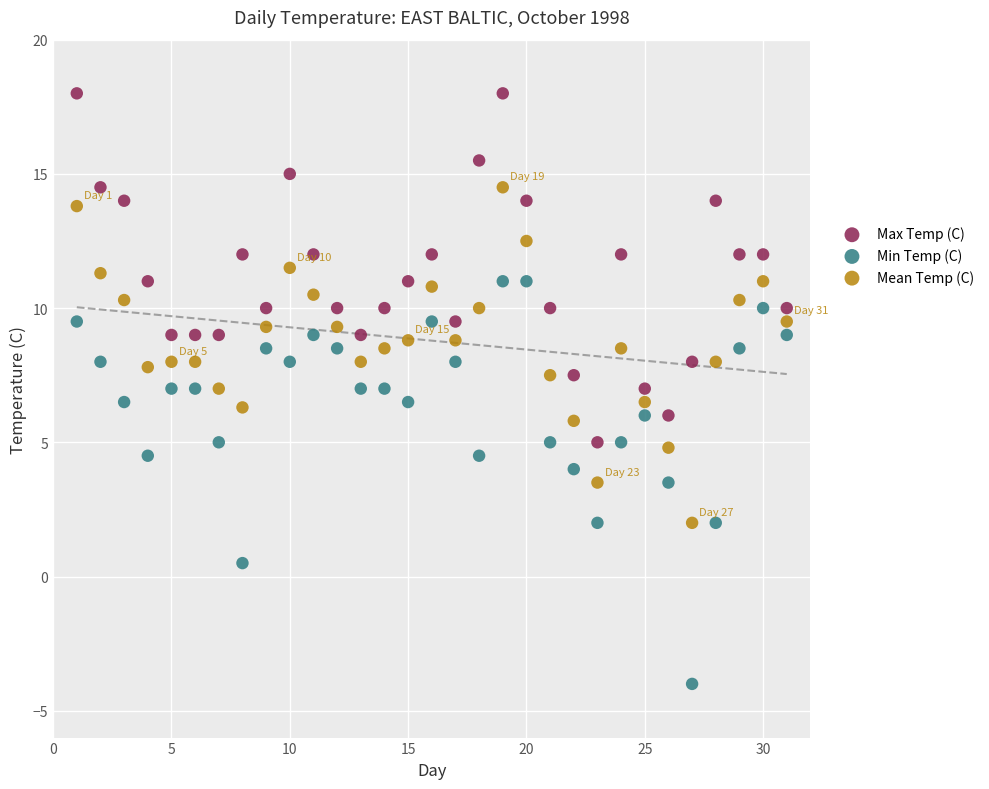

Which series contains the lowest Y value?

Min Temp (C)